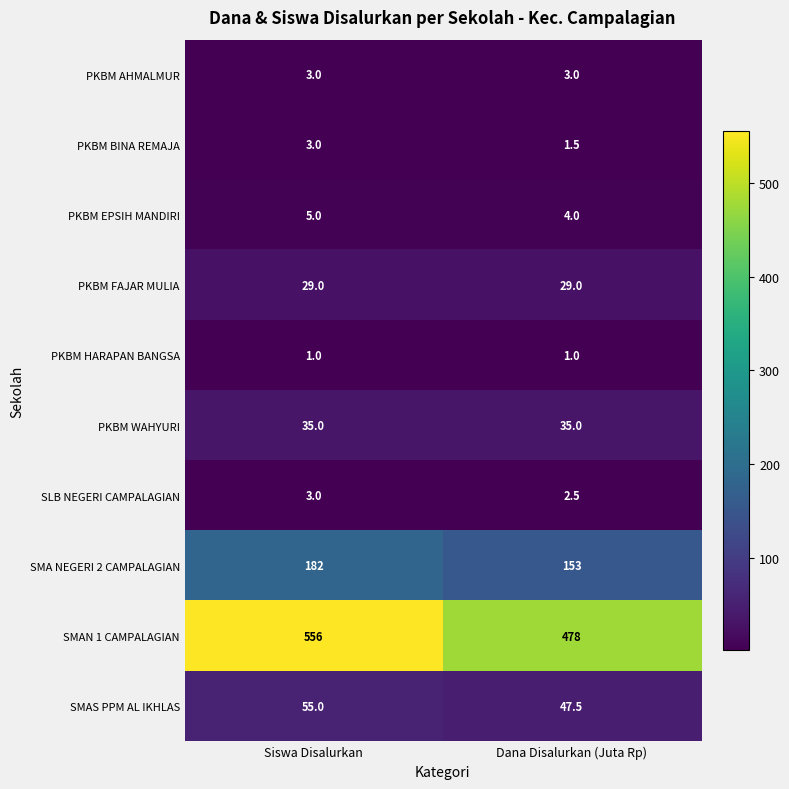

Which series changed the most between Siswa Disalurkan and Dana Disalurkan (Juta Rp)?

SMAN 1 CAMPALAGIAN